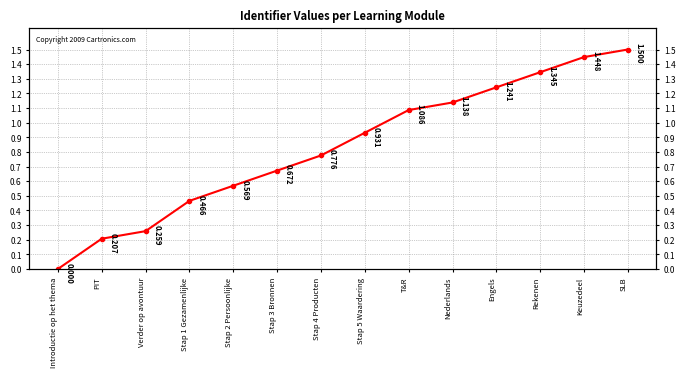

What is the change in value from PIT to Stap 5 Waardering?

+0.7